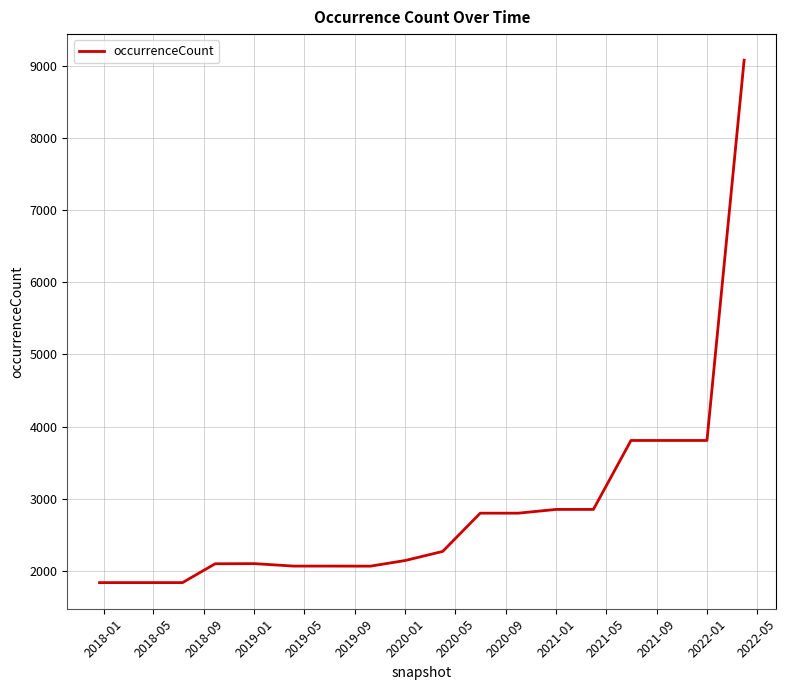

What is the difference between the maximum and minimum values?

7236